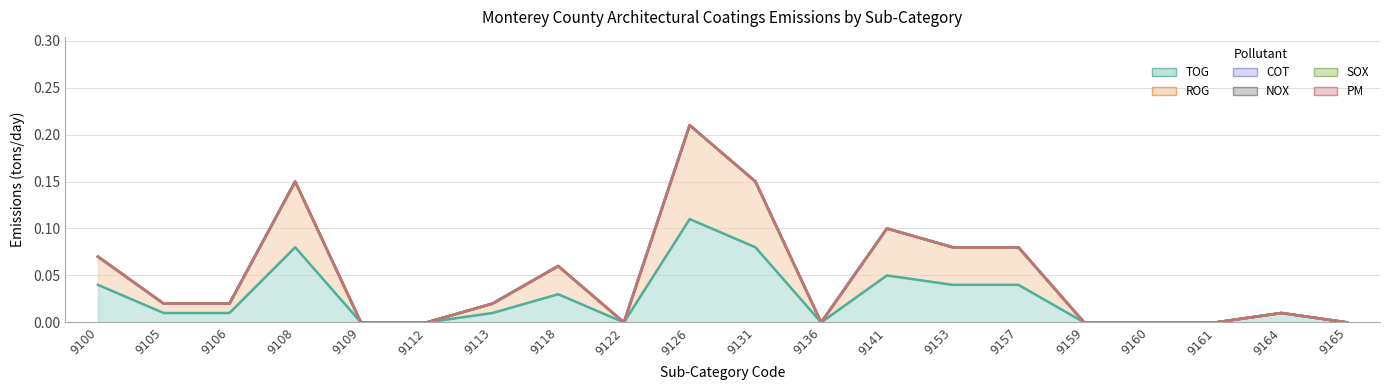

How many values in the TOG series exceed 0?

12